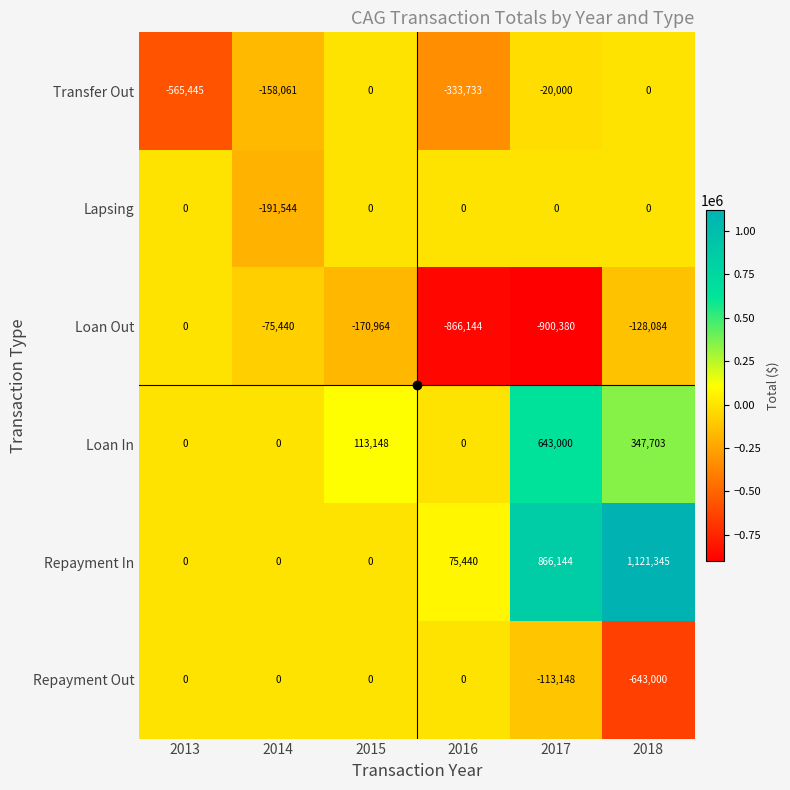

What is the difference between the highest and lowest values at 2015?

284112